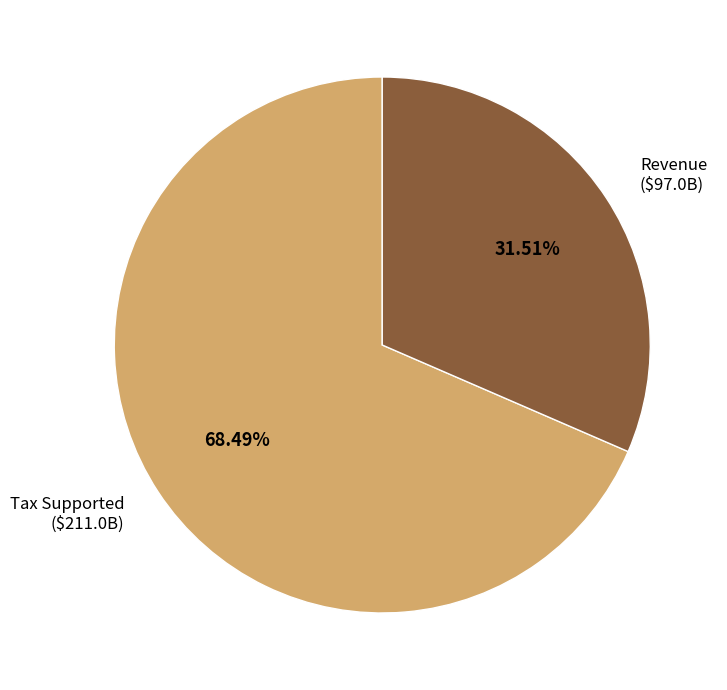

Is there a majority slice in this chart?

Yes